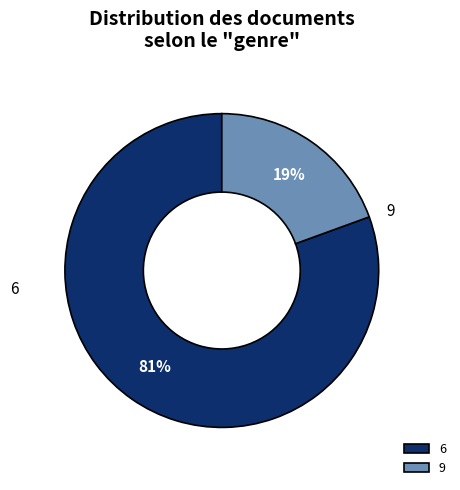

True or false: 6 accounts for 81% of the total.

True